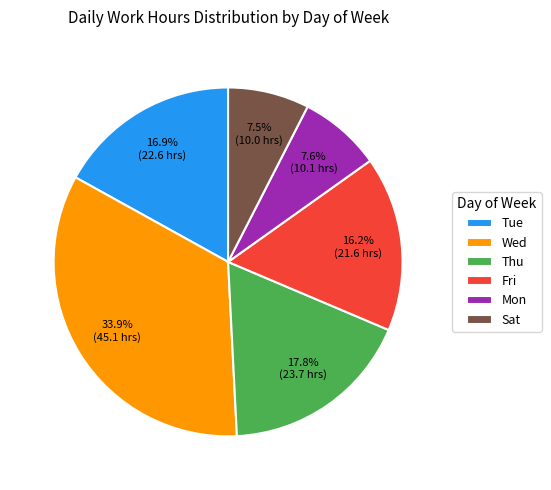

To the nearest percent, what is the difference between the largest and smallest slice percentages?

26%